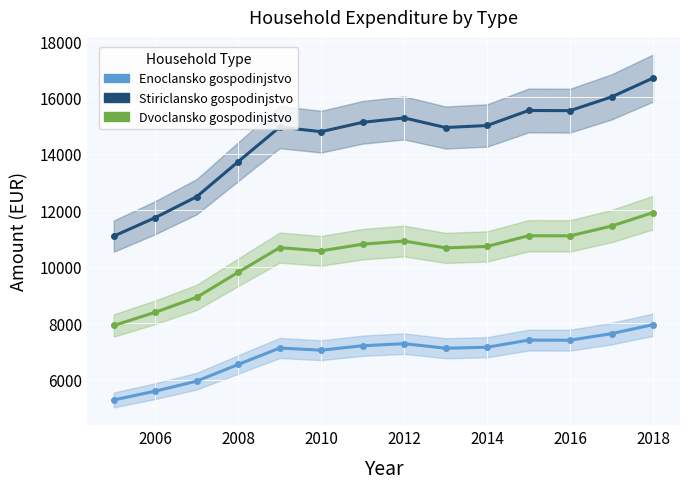

True or false: Dvoclansko gospodinjstvo has a value of 6405 at 2020.

False